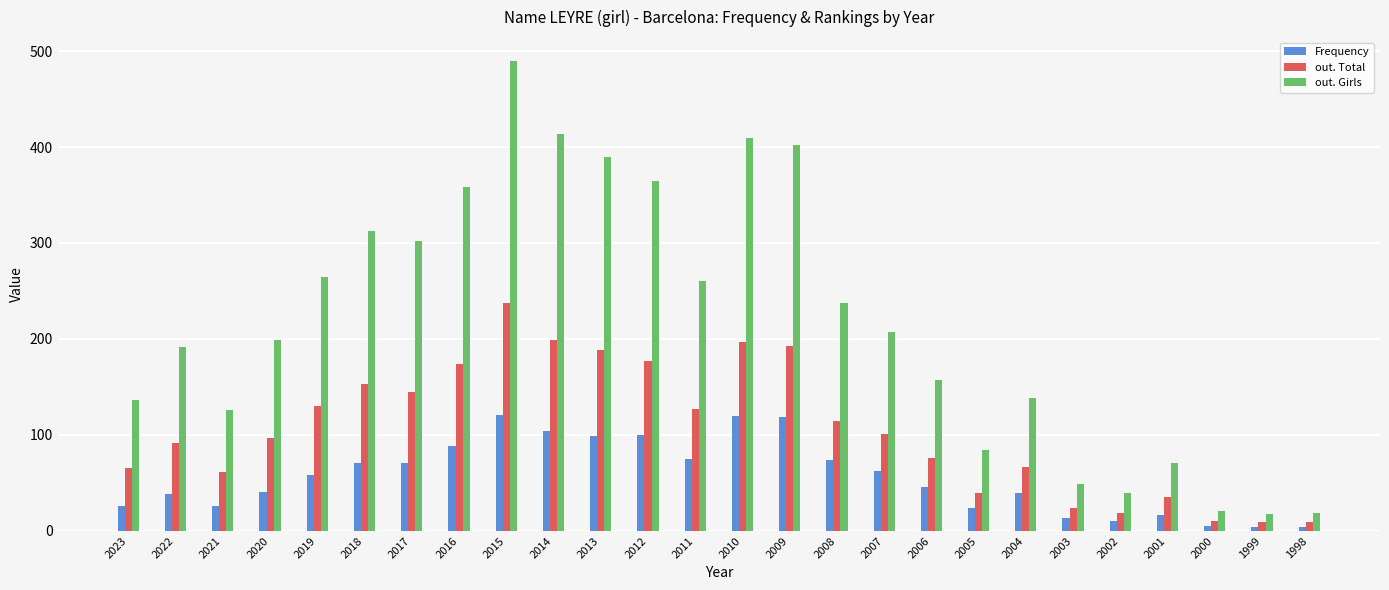

What is the maximum value for out. Total?

237